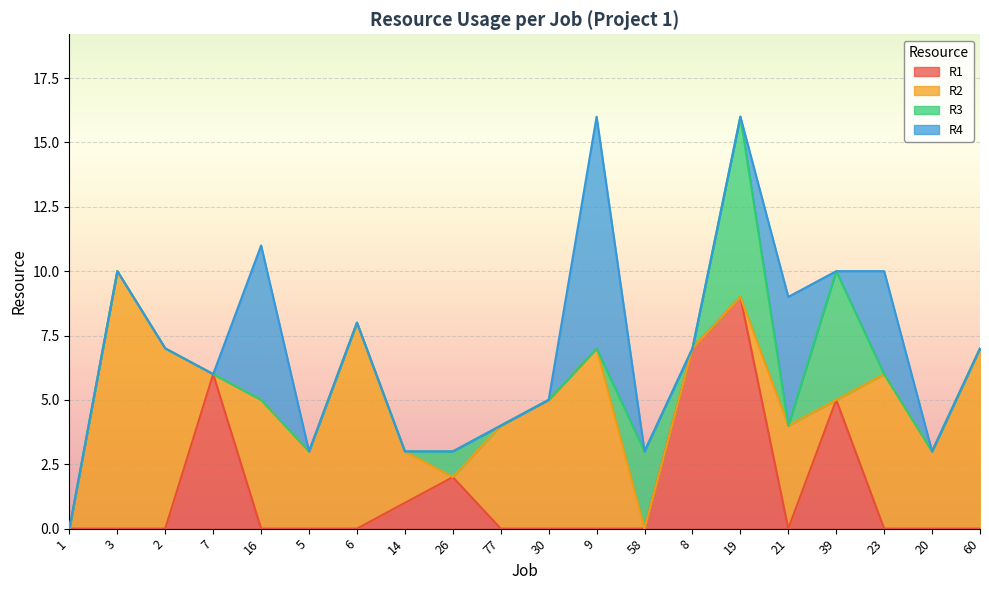

What are all the series names shown in the legend?

R1, R2, R3, R4